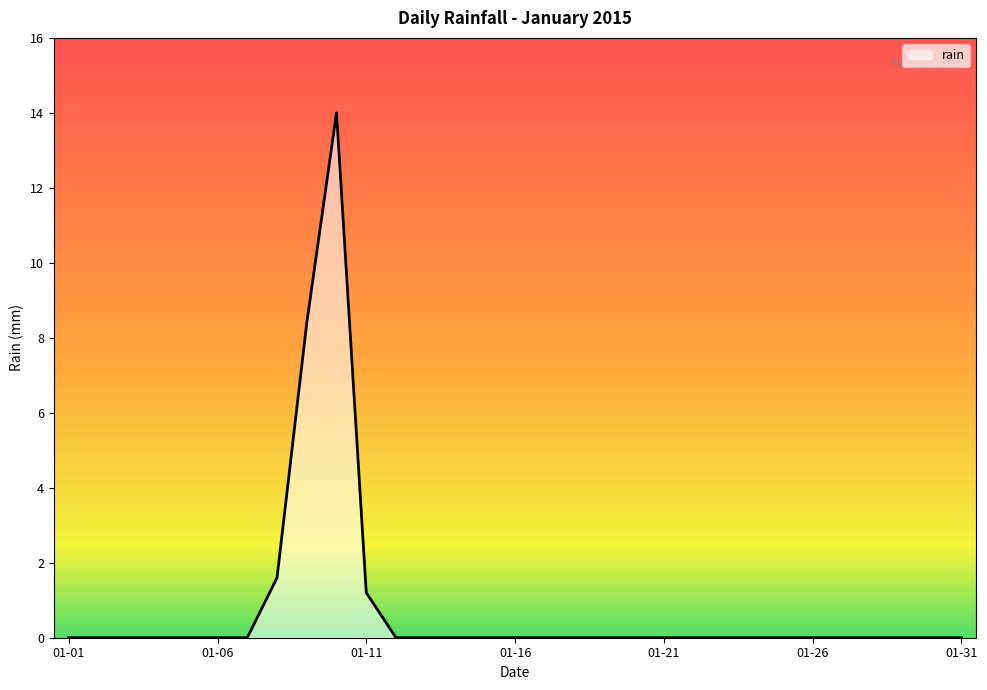

What is the difference between the second highest and minimum values?

8.4